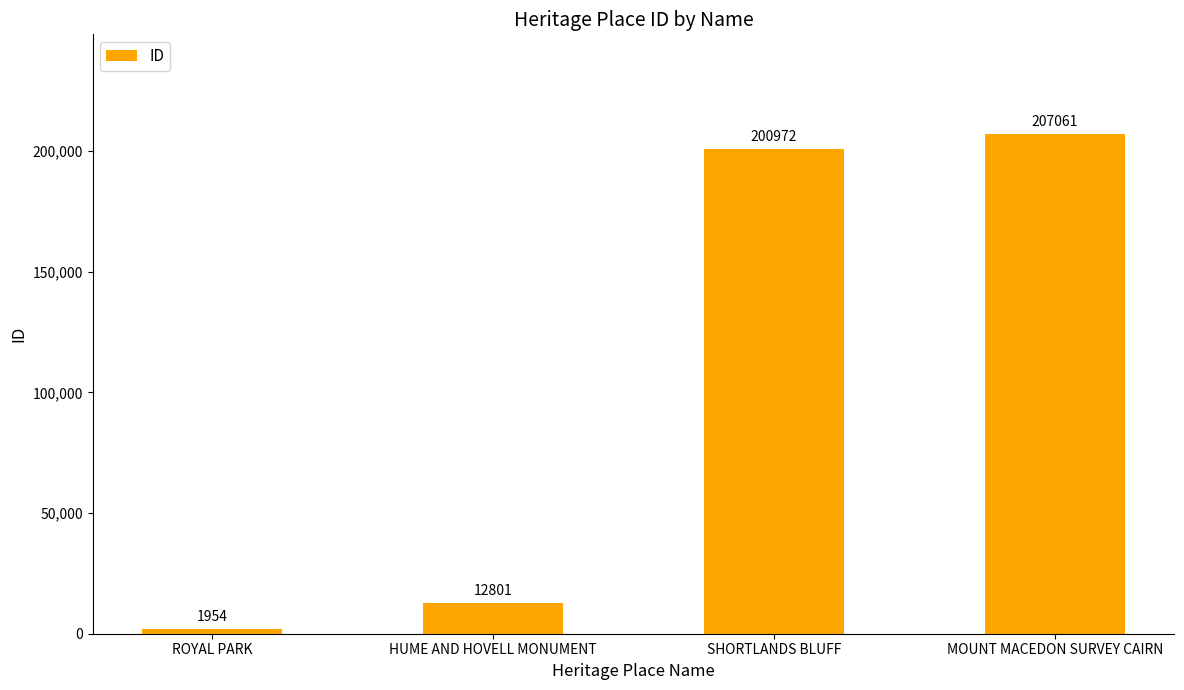

What is the average value?

105697